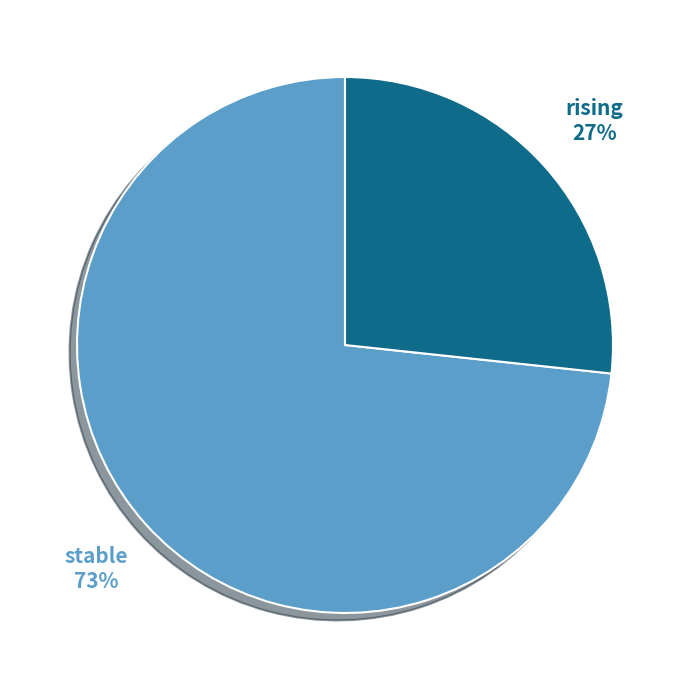

Does any single category account for the majority?

Yes